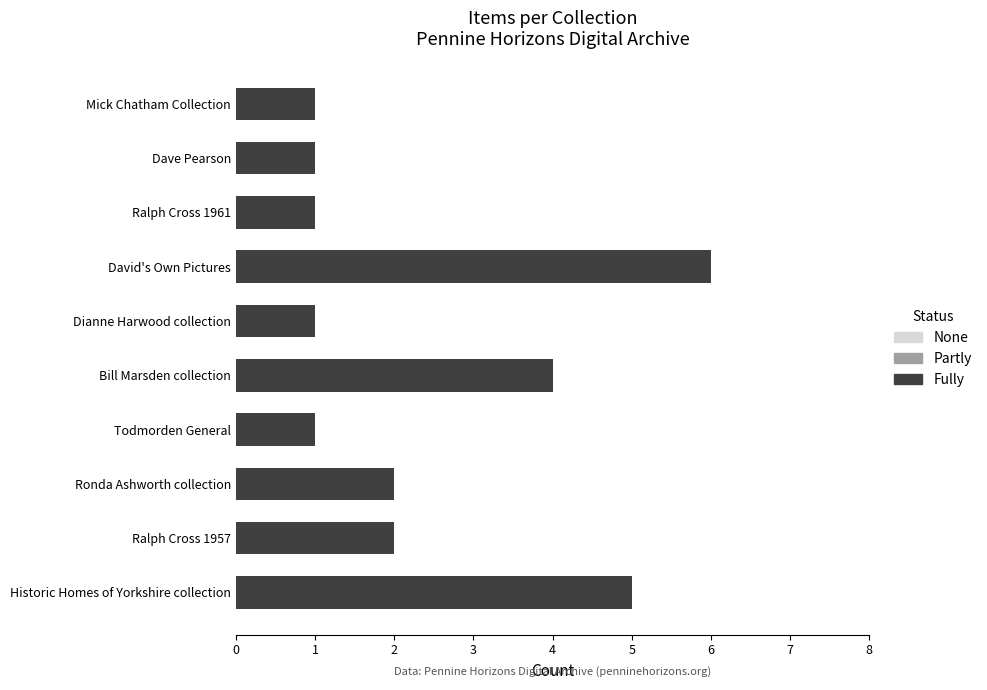

At which category does the chart reach its peak across all series?

David's Own Pictures